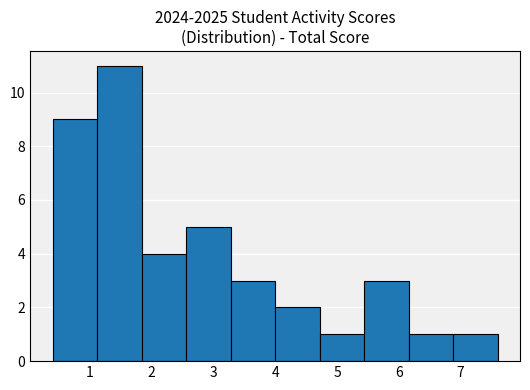

Over which range of the x-axis is the bar tallest?

1.12 to 1.84